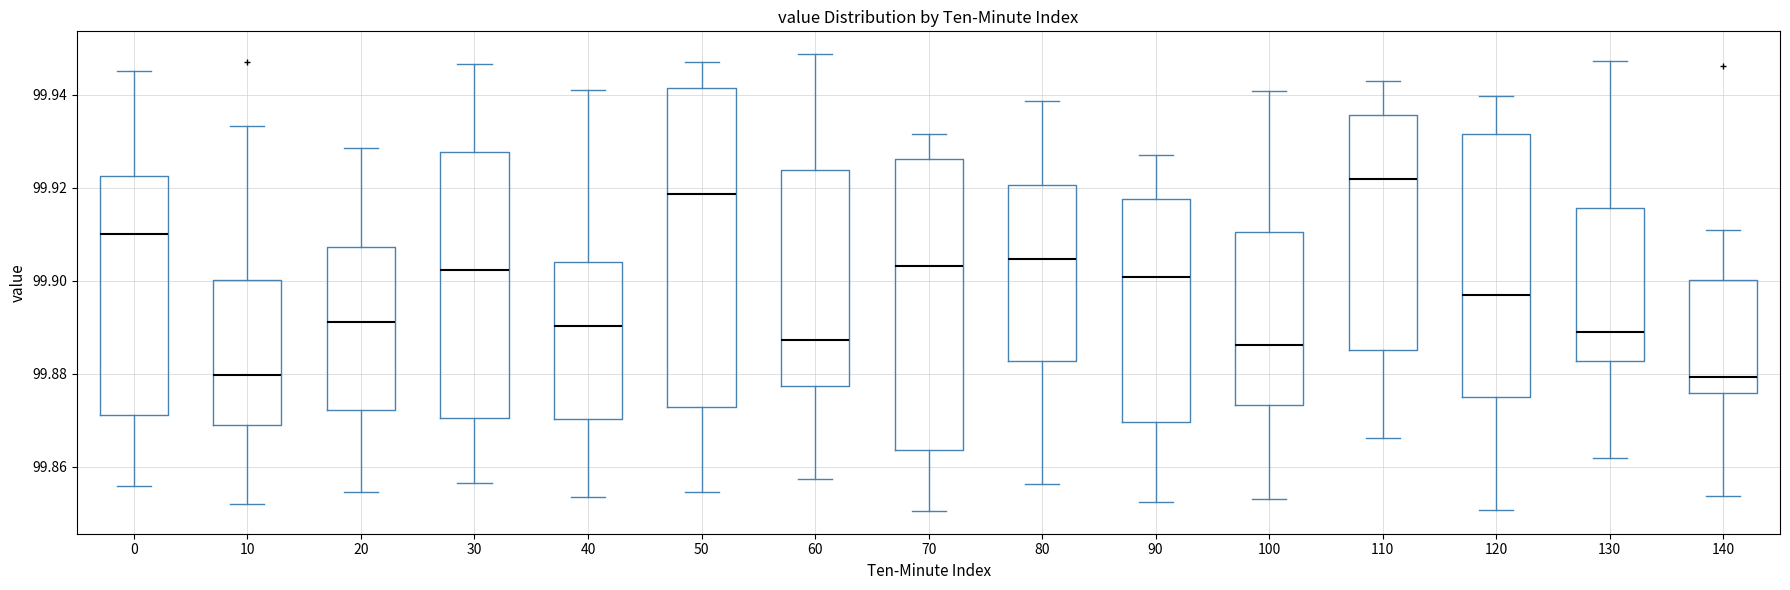

Comparing the boxes themselves (not the whiskers), which one is the tallest?

50